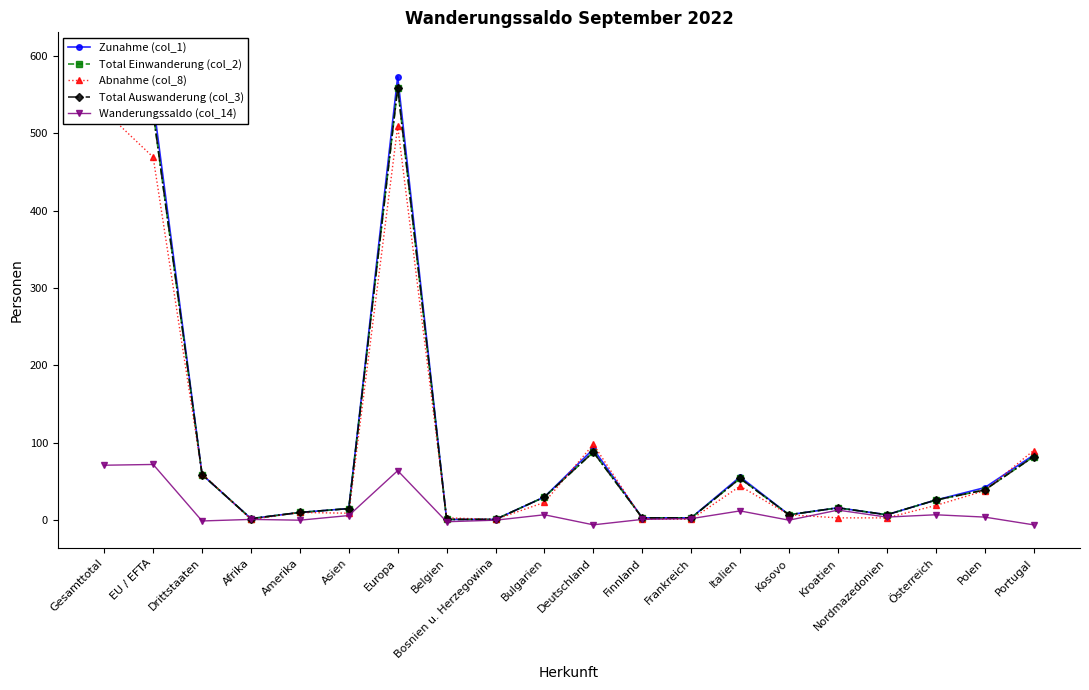

Reading left to right, list all the values displayed in this chart.

Zunahme (col_1): 600	541	59	2	10	15	573	1	1	30	92	3	3	56	7	16	7	26	42	84
Total Einwanderung (col_2): 586	527	59	2	10	15	559	1	1	30	88	3	3	54	7	16	7	26	39	82
Abnahme (col_8): 529	469	60	1	10	9	509	3	1	23	98	2	1	44	7	3	3	19	38	90
Total Auswanderung (col_3): 586	527	59	2	10	15	559	1	1	30	88	3	3	54	7	16	7	26	39	82
Wanderungssaldo (col_14): 71	72	-1	1	0	6	64	-2	0	7	-6	1	2	12	0	13	4	7	4	-6